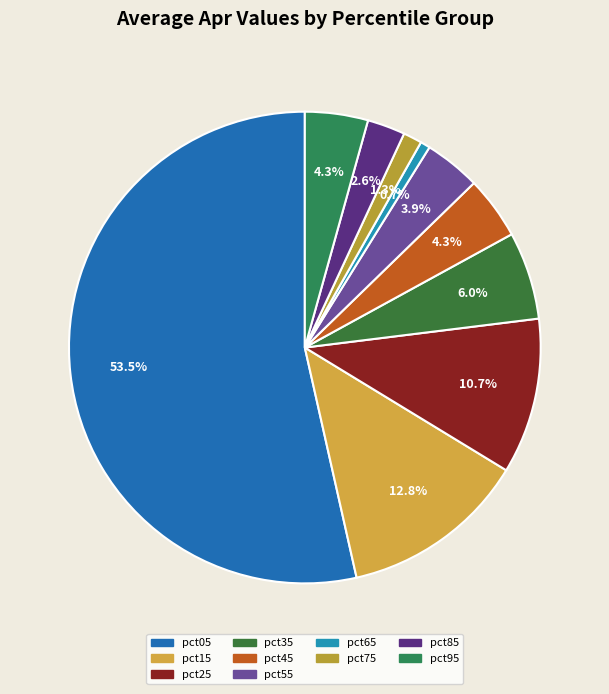

Which category has the smallest portion of the pie?

pct65